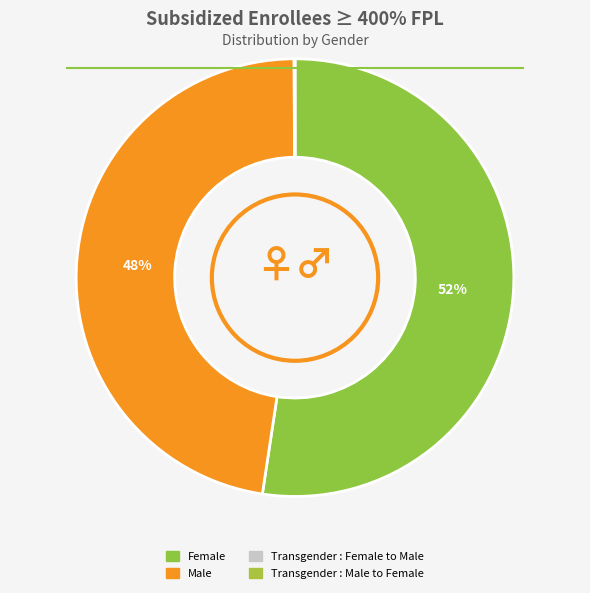

The Female slice represents 41% of the pie. True or false?

False